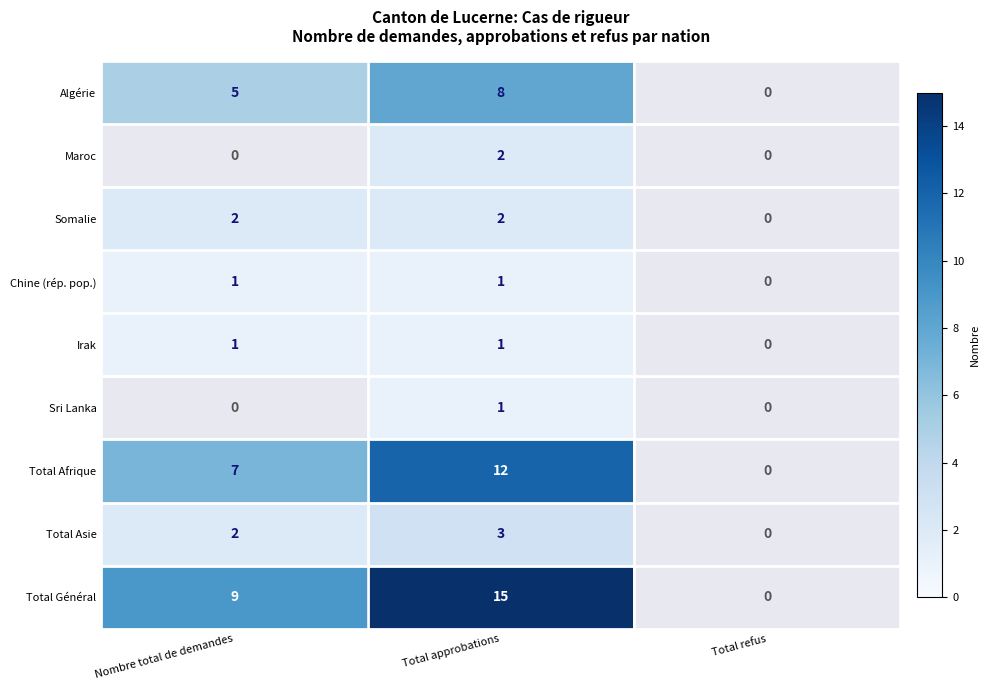

What is the spread (max minus min) of values at Total approbations?

14